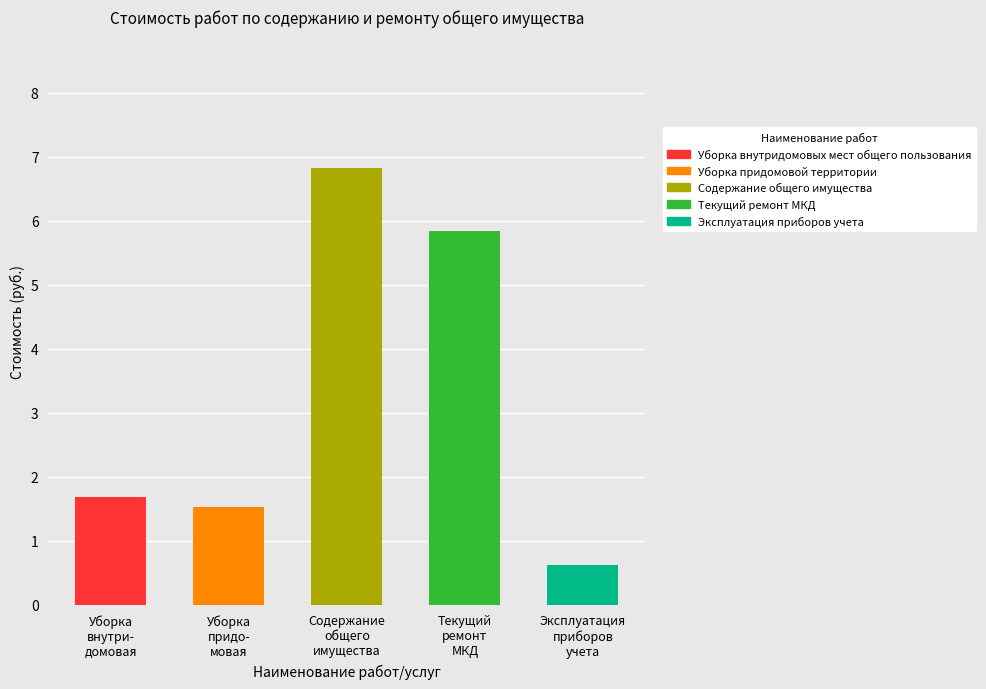

What position from the right is Эксплуатация приборов учета?

1